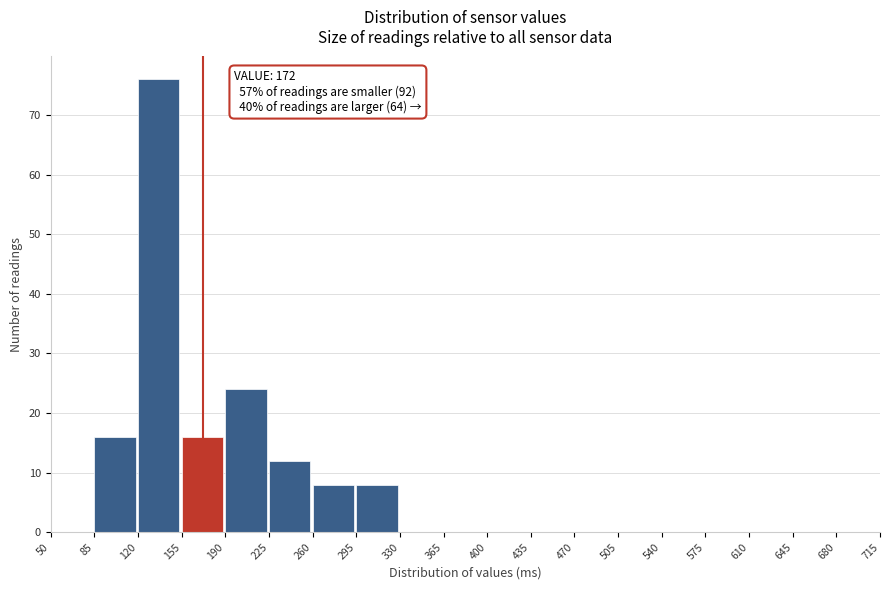

Over which range of the x-axis is the bar tallest?

120 to 155